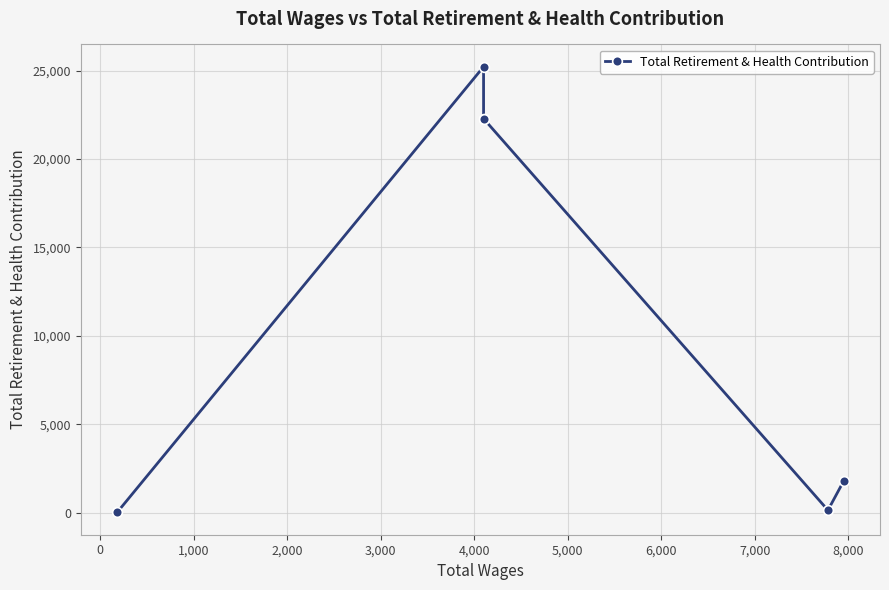

How many points are higher than both their immediate neighbors (excluding endpoints)?

1